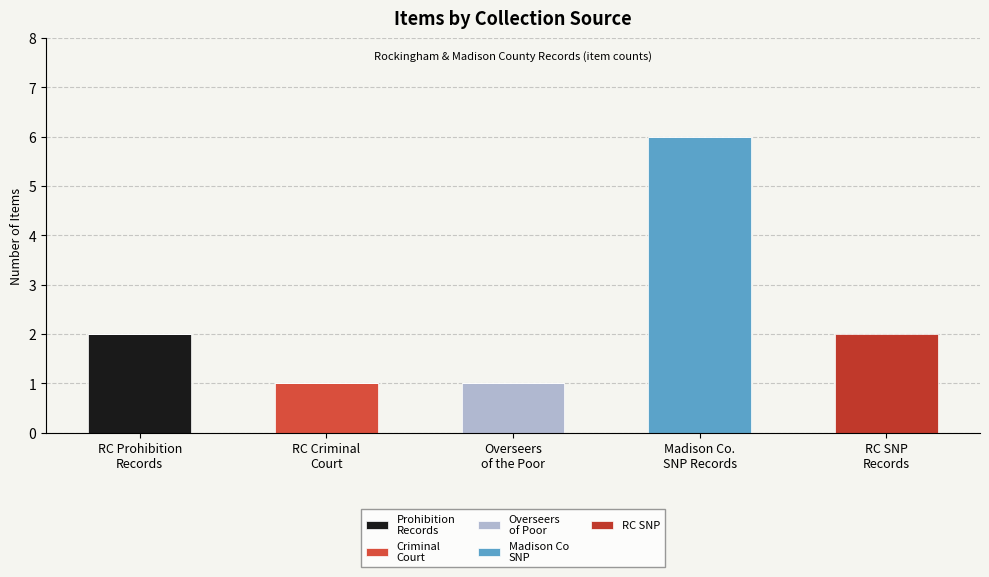

What is the total value across all series at Madison Co.
SNP Records?

6